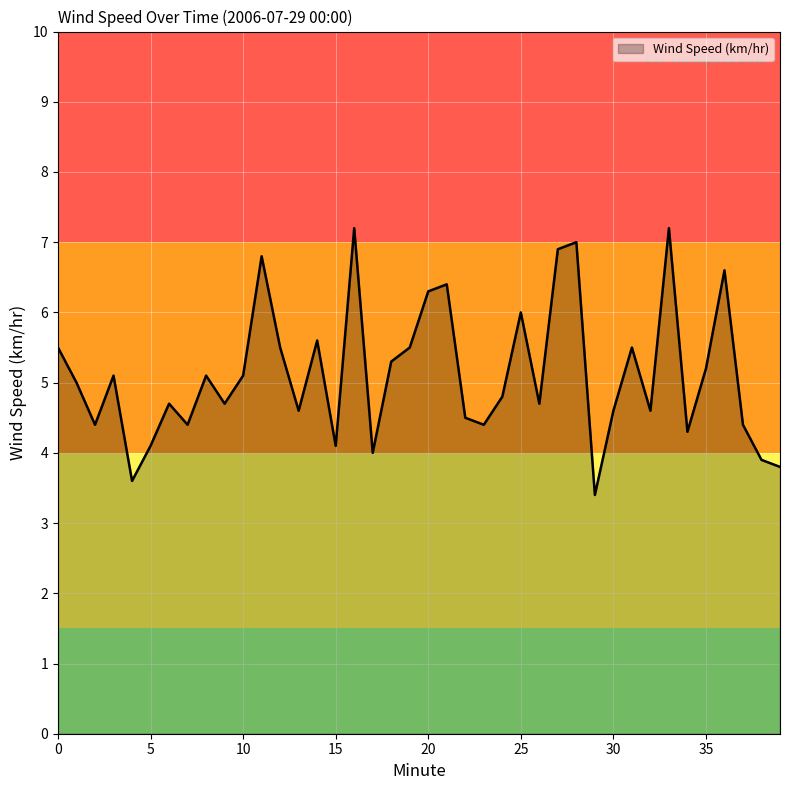

What is the greatest value displayed?

7.2